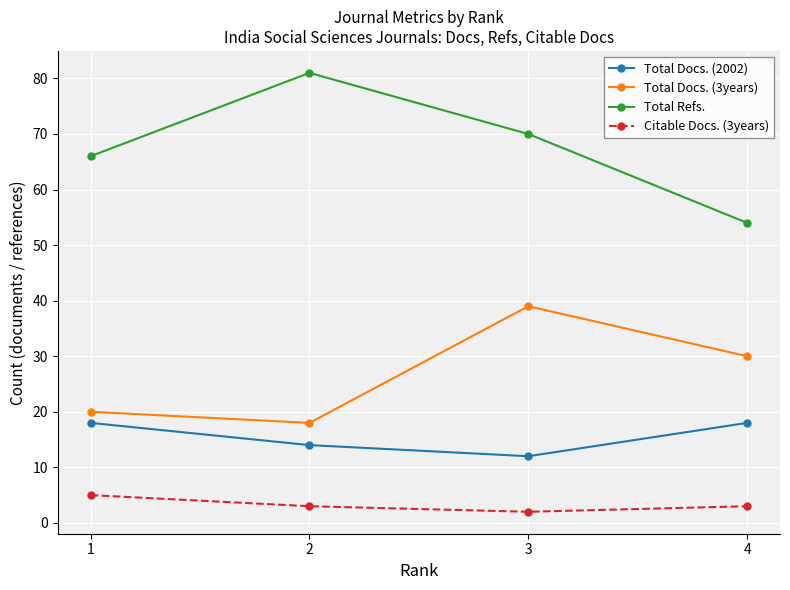

At 3, list the series in order from largest to smallest.

Total Refs., Total Docs. (3years), Total Docs. (2002), Citable Docs. (3years)